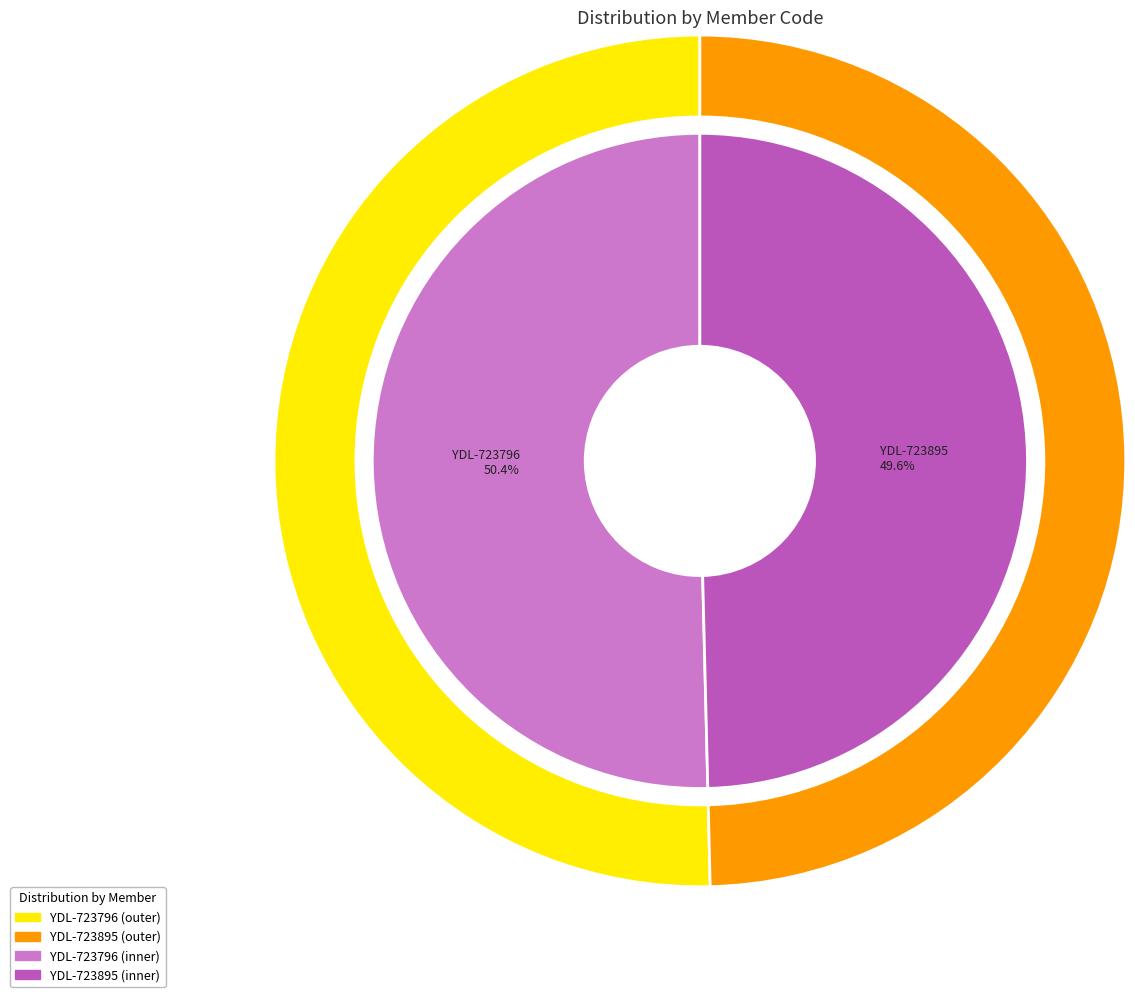

Between YDL-723895 and YDL-723796, which is larger?

YDL-723796